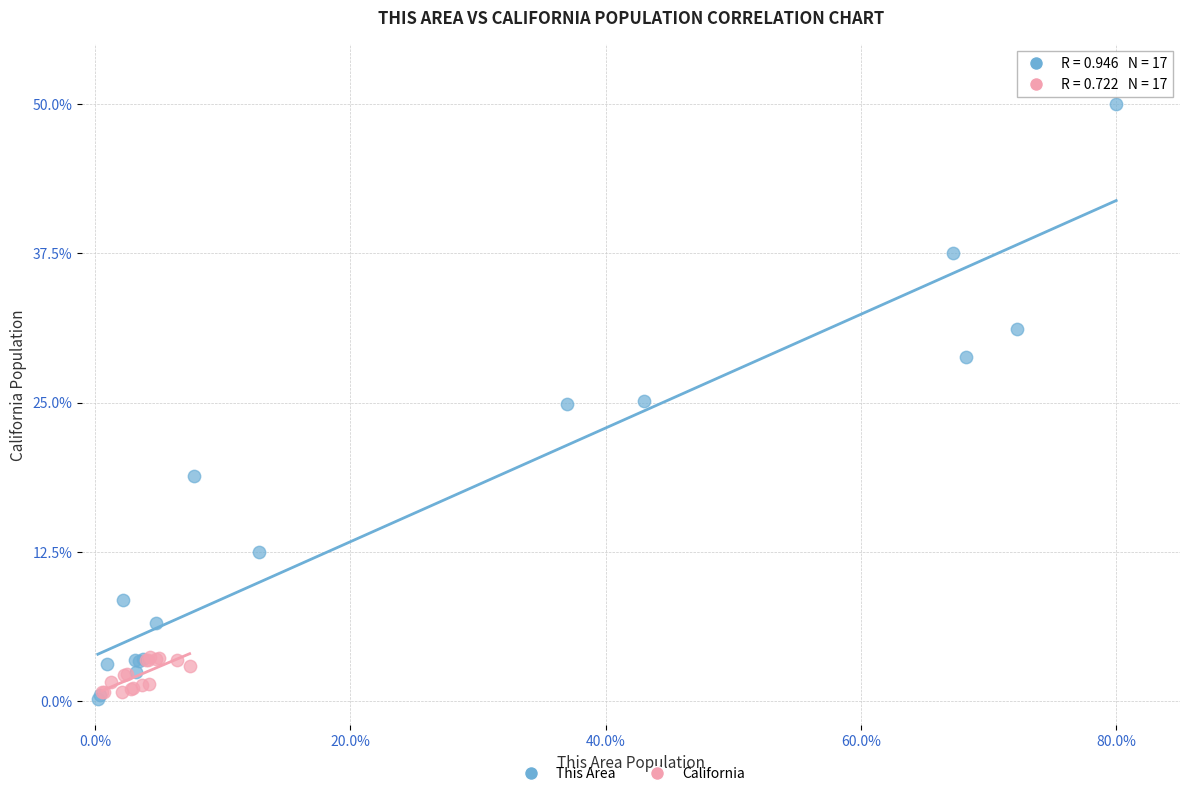

Which series has the largest Y range (max minus min)?

This Area